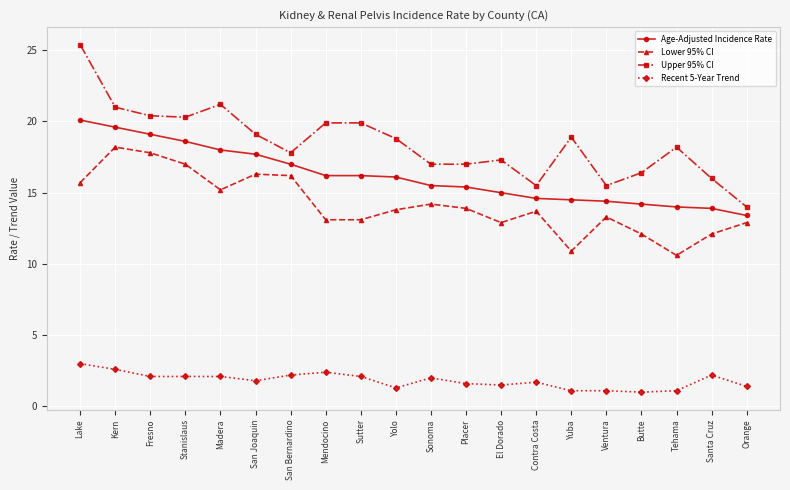

What is the average value of the Recent 5-Year Trend series?

1.8